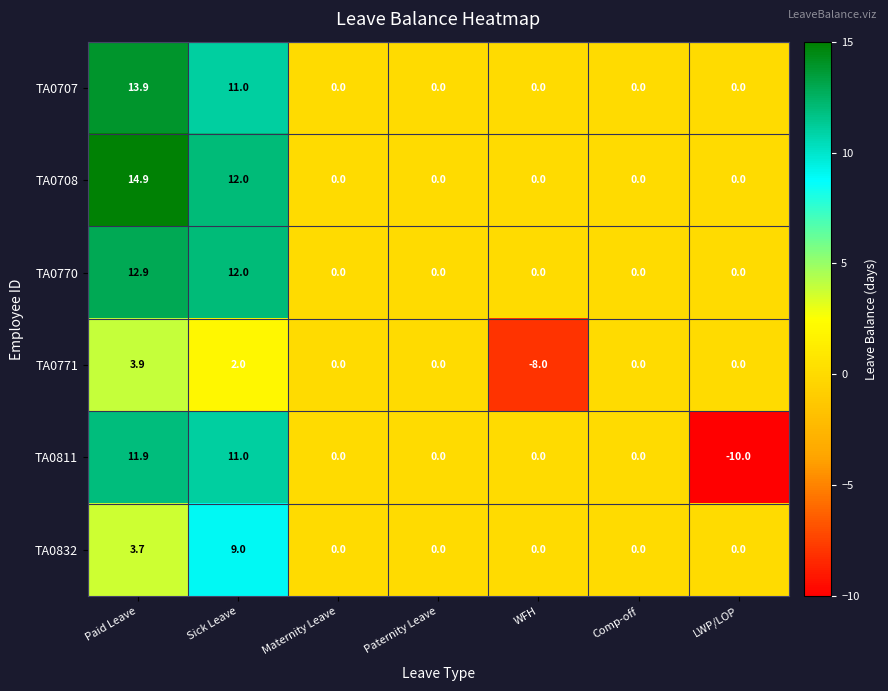

True or false: TA0770 has a value of 0.0 at WFH.

True